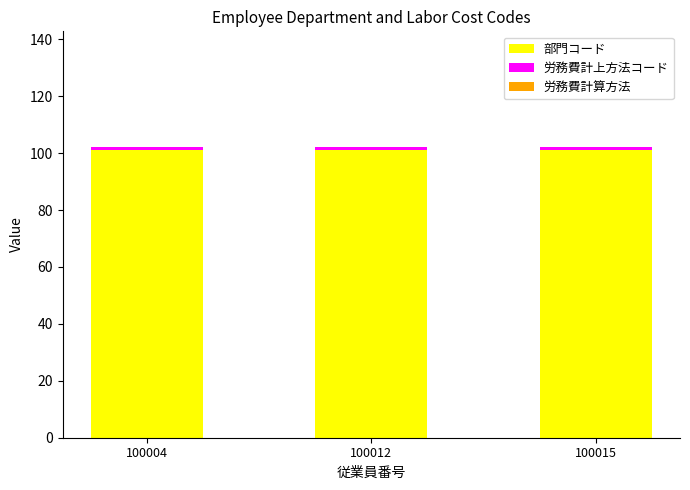

What is the average value of the 部門コード series?

101